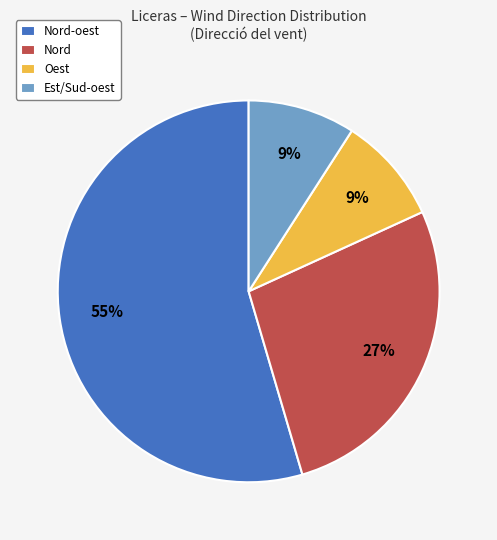

Is there a majority slice in this chart?

Yes